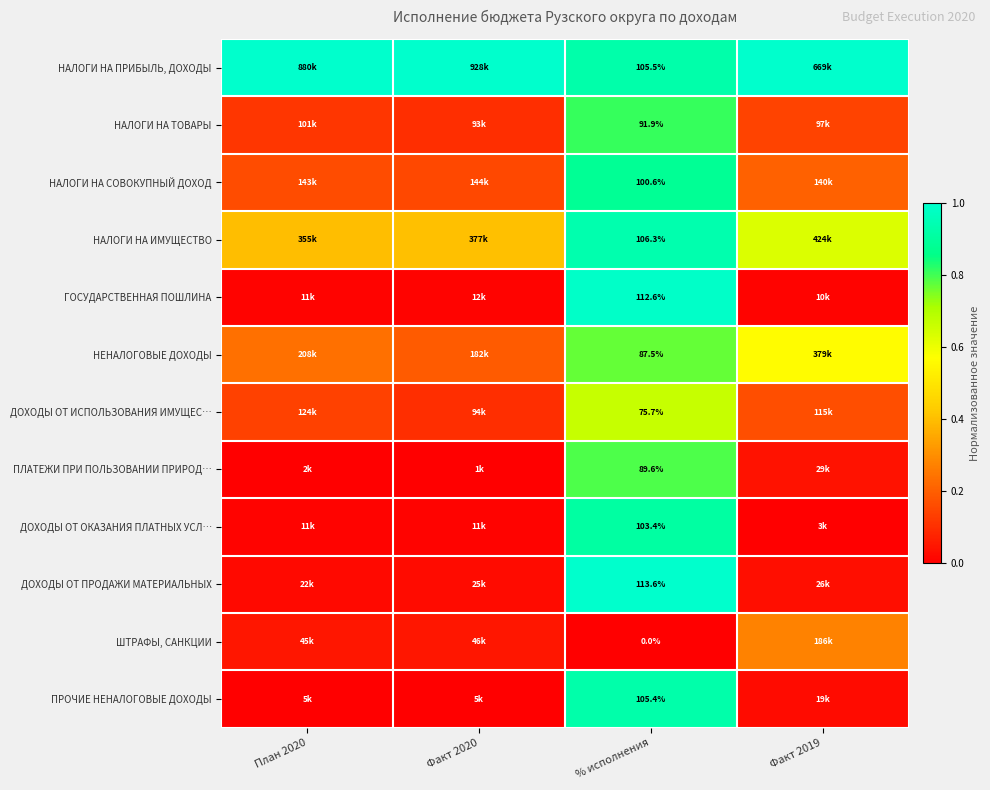

Which category has the lowest value in the ПРОЧИЕ НЕНАЛОГОВЫЕ ДОХОДЫ series?

План 2020